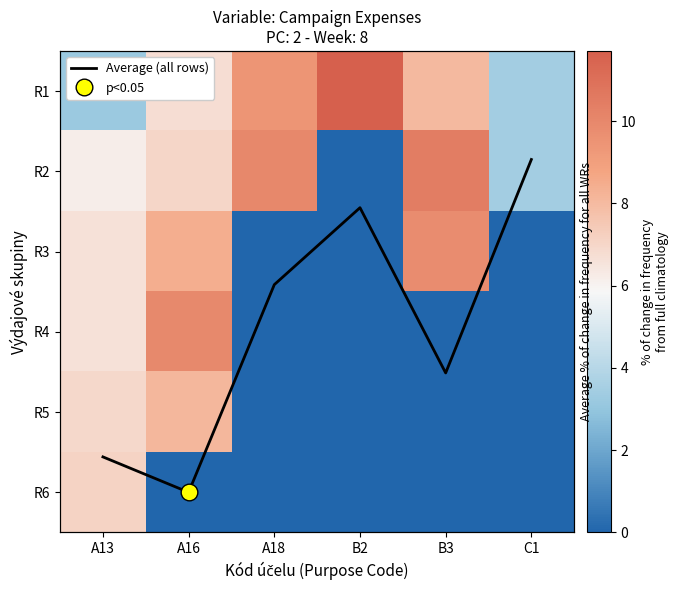

Where does the R1 series first go above 8?

A18